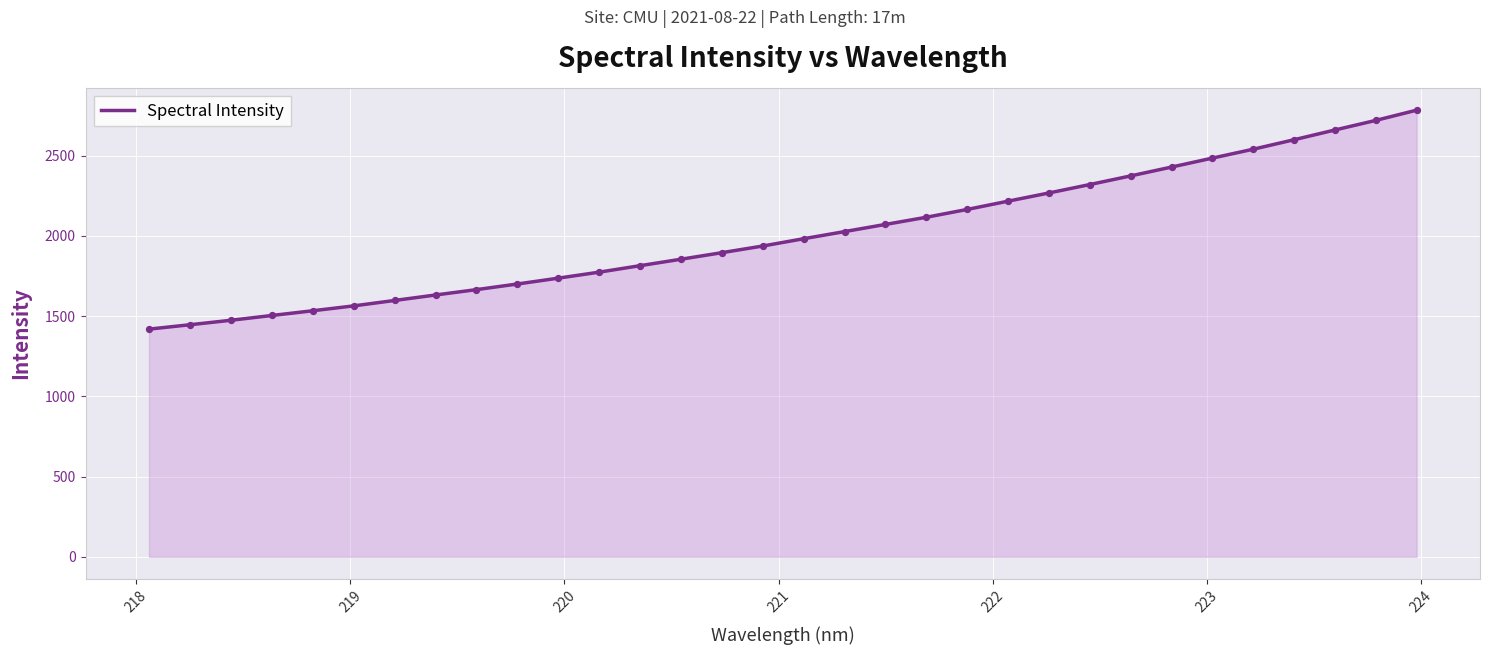

What is the smallest value displayed?

1418.7